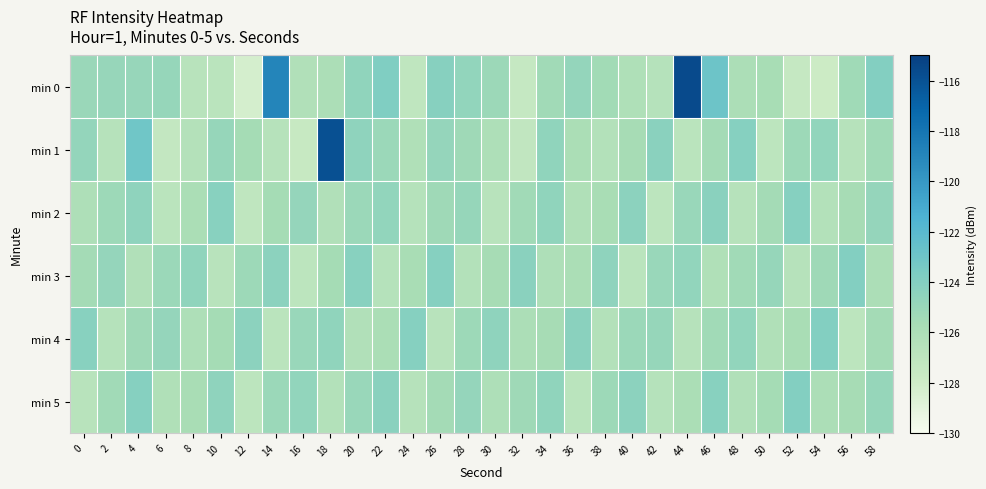

Reading left to right, transcribe all the data shown in this chart.

min 0: 0=-125.0	2=-124.9	4=-124.9	6=-124.9	8=-126.7	10=-126.8	12=-128.3	14=-118.9	16=-126.3	18=-126.0	20=-124.6	22=-123.8	24=-127.1	26=-124.2	28=-124.7	30=-125.1	32=-127.4	34=-125.4	36=-124.7	38=-125.5	40=-126.1	42=-126.5	44=-115.6	46=-122.9	48=-126.0	50=-125.8	52=-127.5	54=-127.9	56=-125.3	58=-124.0
min 1: 0=-124.7	2=-126.6	4=-123.1	6=-127.3	8=-126.5	10=-124.9	12=-125.6	14=-126.6	16=-127.6	18=-115.9	20=-124.5	22=-125.1	24=-126.2	26=-124.8	28=-125.3	30=-126.1	32=-127.2	34=-124.6	36=-125.9	38=-126.4	40=-125.7	42=-124.3	44=-126.8	46=-125.5	48=-124.1	50=-126.9	52=-125.2	54=-124.7	56=-126.6	58=-125.4
min 2: 0=-126.1	2=-125.2	4=-124.5	6=-126.8	8=-125.9	10=-124.2	12=-127.1	14=-125.6	16=-124.8	18=-126.3	20=-125.1	22=-124.7	24=-126.5	26=-125.3	28=-124.9	30=-126.7	32=-125.4	34=-124.6	36=-126.2	38=-125.8	40=-124.4	42=-126.9	44=-125.0	46=-124.3	48=-126.6	50=-125.5	52=-124.1	54=-126.4	56=-125.7	58=-124.8
min 3: 0=-125.5	2=-124.8	4=-126.3	6=-125.1	8=-124.6	10=-126.7	12=-125.2	14=-124.4	16=-126.9	18=-125.6	20=-124.2	22=-126.5	24=-125.8	26=-124.1	28=-126.4	30=-125.7	32=-124.3	34=-126.1	36=-125.9	38=-124.5	40=-126.8	42=-125.0	44=-124.7	46=-126.2	48=-125.4	50=-124.9	52=-126.6	54=-125.3	56=-124.0	58=-126.0
min 4: 0=-124.2	2=-126.5	4=-125.3	6=-124.8	8=-126.1	10=-125.6	12=-124.4	14=-126.8	16=-125.0	18=-124.6	20=-126.3	22=-125.9	24=-124.1	26=-126.7	28=-125.2	30=-124.5	32=-126.0	34=-125.7	36=-124.3	38=-126.4	40=-125.1	42=-124.9	44=-126.6	46=-125.4	48=-124.7	50=-126.2	52=-125.8	54=-124.0	56=-126.9	58=-125.5
min 5: 0=-126.7	2=-125.4	4=-124.1	6=-126.2	8=-125.8	10=-124.5	12=-126.9	14=-125.1	16=-124.7	18=-126.4	20=-125.0	22=-124.3	24=-126.6	26=-125.5	28=-124.8	30=-126.1	32=-125.3	34=-124.6	36=-126.8	38=-125.2	40=-124.4	42=-126.5	44=-125.9	46=-124.2	48=-126.3	50=-125.6	52=-124.0	54=-126.0	56=-125.7	58=-124.9